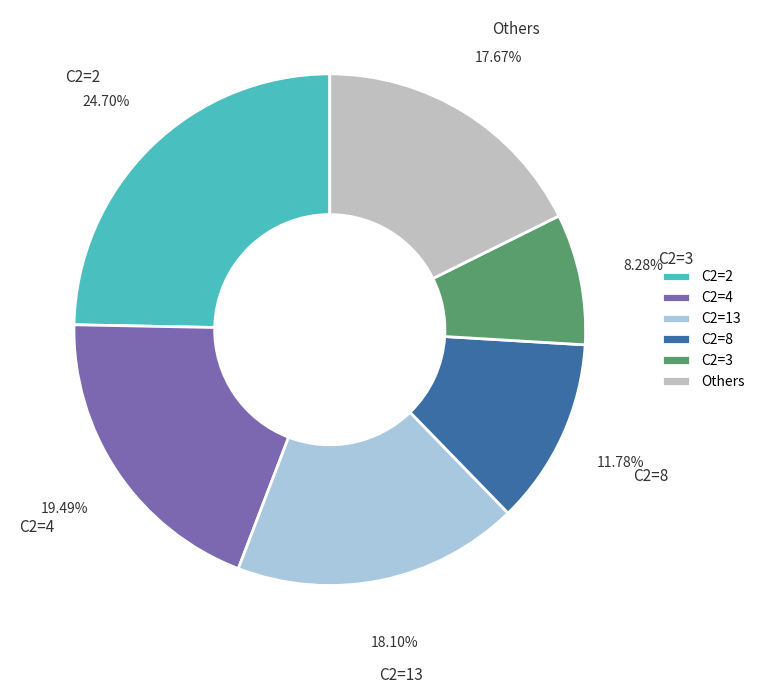

Which has a higher value, C2=2 or C2=8?

C2=2